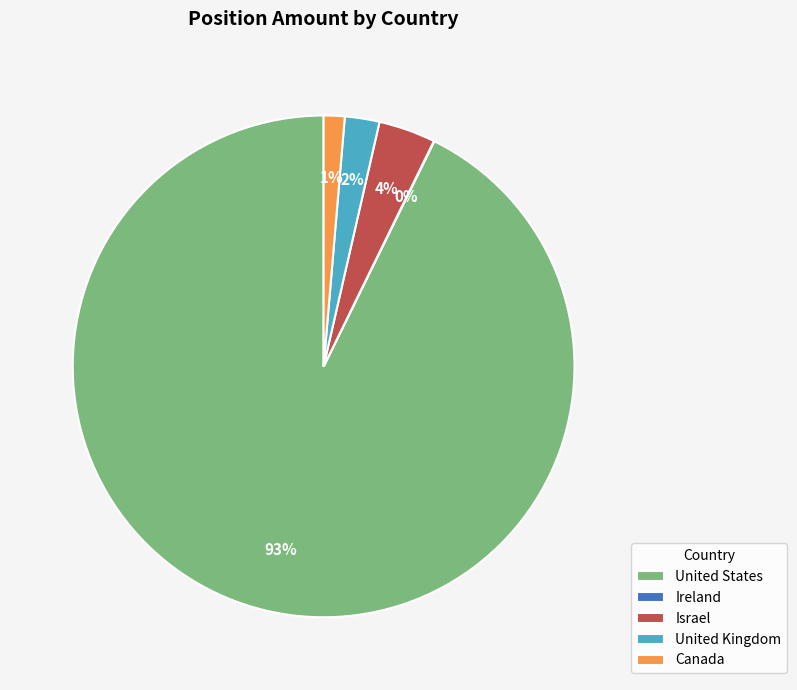

To the nearest percent, what percentage of the pie is Israel?

4%